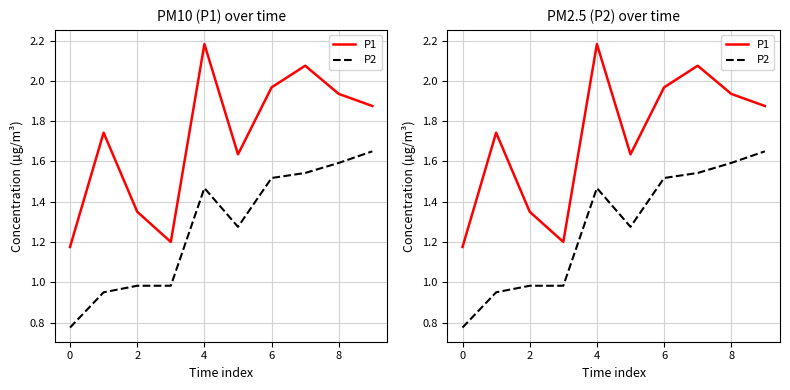

How many interior local peaks does the P2 series have?

1